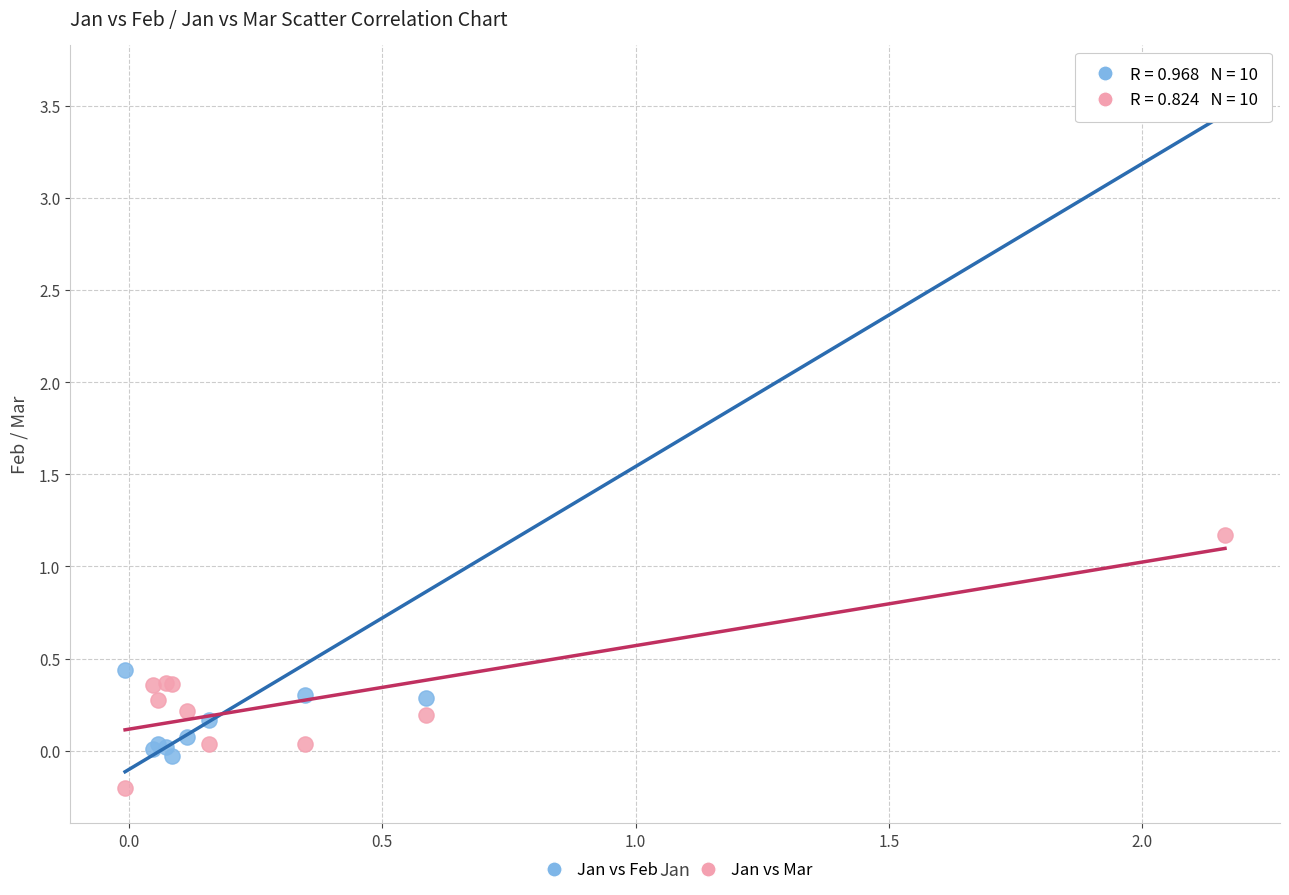

What are all the series names shown in the legend?

Jan vs Feb, Jan vs Mar